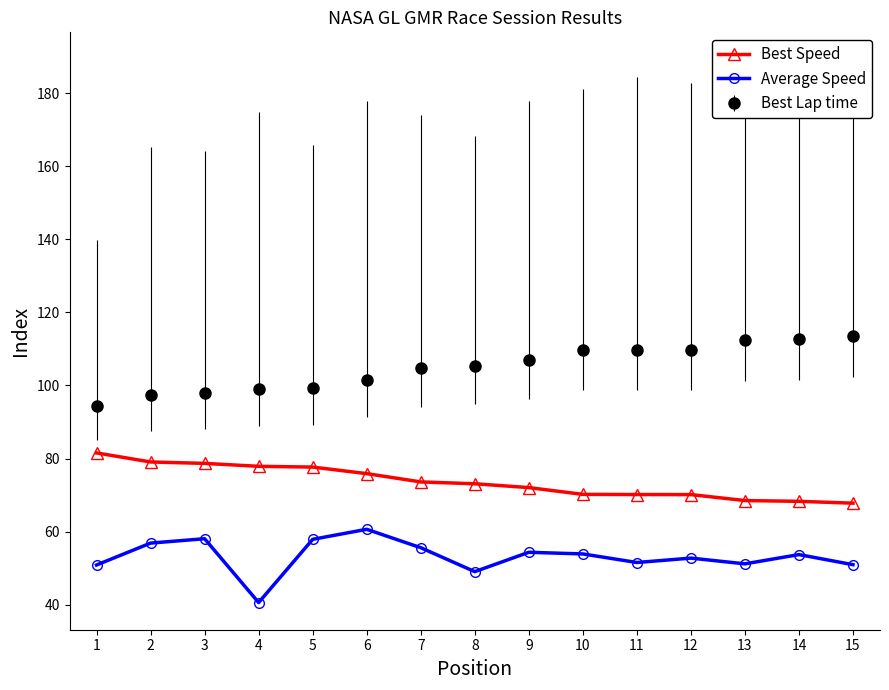

The value of Best Speed at 7 is 117.0. True or false?

False